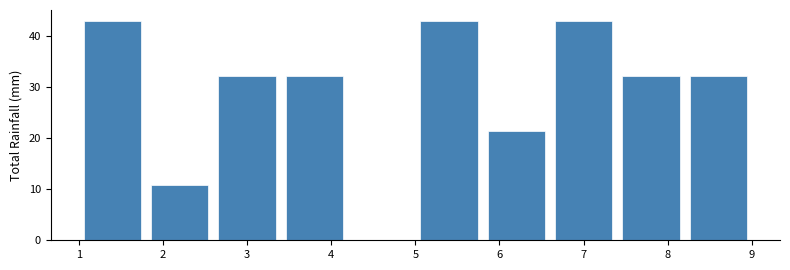

Reading left to right, transcribe this chart: for each bar, give the range it covers on the x-axis and its height. The values are not printed on the chart, so give them approximately, as read against the axis.

1.0 to 1.8: 43
1.8 to 2.6: 11
2.6 to 3.4: 32
3.4 to 4.2: 32
4.2 to 5.0: 0
5.0 to 5.8: 43
5.8 to 6.6: 22
6.6 to 7.4: 43
7.4 to 8.2: 32
8.2 to 9.0: 32